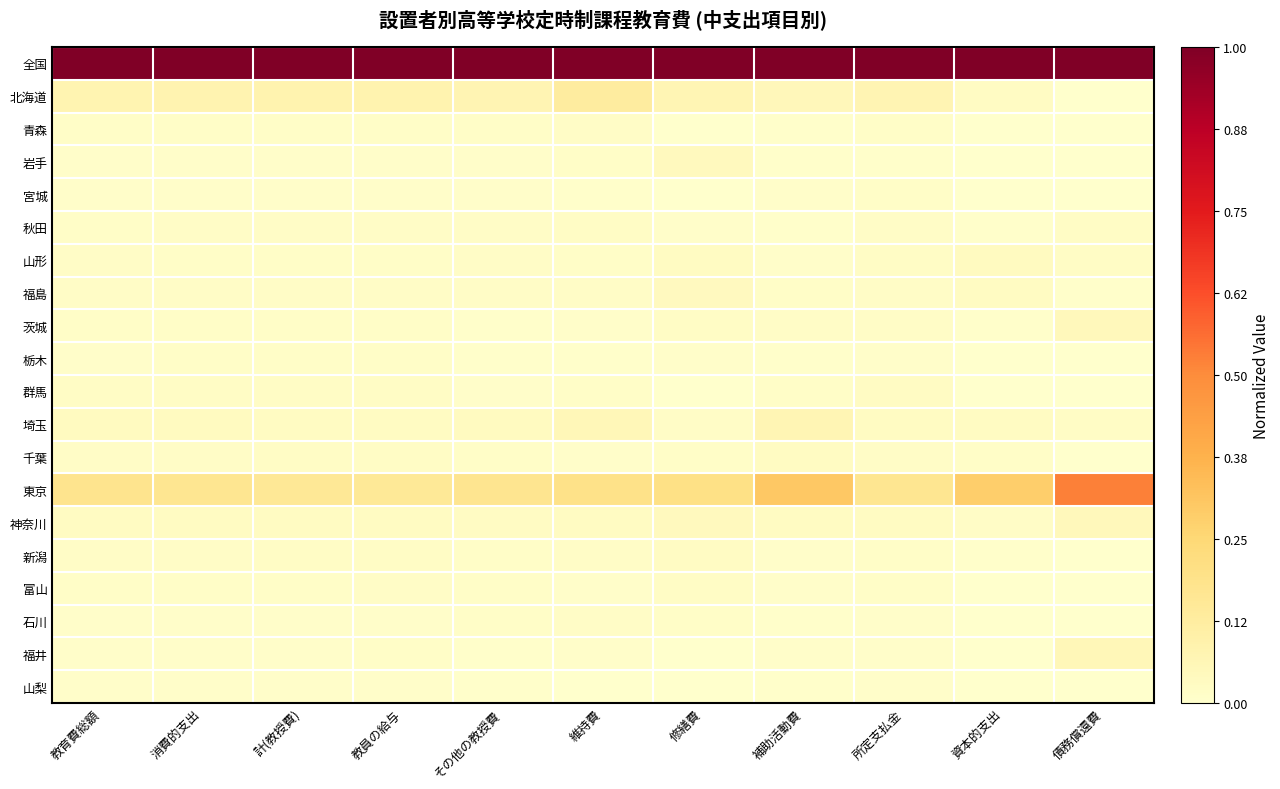

Reading left to right, transcribe all the data shown in this chart.

全国: 教育費総額=1.0	消費的支出=1.0	計(教授費)=1.0	教員の給与=1.0	その他の教授費=1.0	維持費=1.0	修繕費=1.0	補助活動費=1.0	所定支払金=1.0	資本的支出=1.0	債務償還費=1.0
北海道: 教育費総額=0.1	消費的支出=0.1	計(教授費)=0.1	教員の給与=0.1	その他の教授費=0.1	維持費=0.1	修繕費=0.1	補助活動費=0.1	所定支払金=0.1	資本的支出=0.0	債務償還費=0.0
青森: 教育費総額=0.0	消費的支出=0.0	計(教授費)=0.0	教員の給与=0.0	その他の教授費=0.0	維持費=0.0	修繕費=0.0	補助活動費=0.0	所定支払金=0.0	資本的支出=0.0	債務償還費=0.0
岩手: 教育費総額=0.0	消費的支出=0.0	計(教授費)=0.0	教員の給与=0.0	その他の教授費=0.0	維持費=0.0	修繕費=0.0	補助活動費=0.0	所定支払金=0.0	資本的支出=0.0	債務償還費=0.0
宮城: 教育費総額=0.0	消費的支出=0.0	計(教授費)=0.0	教員の給与=0.0	その他の教授費=0.0	維持費=0.0	修繕費=0.0	補助活動費=0.0	所定支払金=0.0	資本的支出=0.0	債務償還費=0.0
秋田: 教育費総額=0.0	消費的支出=0.0	計(教授費)=0.0	教員の給与=0.0	その他の教授費=0.0	維持費=0.0	修繕費=0.0	補助活動費=0.0	所定支払金=0.0	資本的支出=0.0	債務償還費=0.0
山形: 教育費総額=0.0	消費的支出=0.0	計(教授費)=0.0	教員の給与=0.0	その他の教授費=0.0	維持費=0.0	修繕費=0.0	補助活動費=0.0	所定支払金=0.0	資本的支出=0.0	債務償還費=0.0
福島: 教育費総額=0.0	消費的支出=0.0	計(教授費)=0.0	教員の給与=0.0	その他の教授費=0.0	維持費=0.0	修繕費=0.0	補助活動費=0.0	所定支払金=0.0	資本的支出=0.0	債務償還費=0.0
茨城: 教育費総額=0.0	消費的支出=0.0	計(教授費)=0.0	教員の給与=0.0	その他の教授費=0.0	維持費=0.0	修繕費=0.0	補助活動費=0.0	所定支払金=0.0	資本的支出=0.0	債務償還費=0.0
栃木: 教育費総額=0.0	消費的支出=0.0	計(教授費)=0.0	教員の給与=0.0	その他の教授費=0.0	維持費=0.0	修繕費=0.0	補助活動費=0.0	所定支払金=0.0	資本的支出=0.0	債務償還費=0.0
群馬: 教育費総額=0.0	消費的支出=0.0	計(教授費)=0.0	教員の給与=0.0	その他の教授費=0.0	維持費=0.0	修繕費=0.0	補助活動費=0.0	所定支払金=0.0	資本的支出=0.0	債務償還費=0.0
埼玉: 教育費総額=0.0	消費的支出=0.0	計(教授費)=0.0	教員の給与=0.0	その他の教授費=0.0	維持費=0.1	修繕費=0.0	補助活動費=0.1	所定支払金=0.0	資本的支出=0.0	債務償還費=0.0
千葉: 教育費総額=0.0	消費的支出=0.0	計(教授費)=0.0	教員の給与=0.0	その他の教授費=0.0	維持費=0.0	修繕費=0.0	補助活動費=0.0	所定支払金=0.0	資本的支出=0.0	債務償還費=0.0
東京: 教育費総額=0.2	消費的支出=0.2	計(教授費)=0.2	教員の給与=0.1	その他の教授費=0.2	維持費=0.2	修繕費=0.2	補助活動費=0.3	所定支払金=0.2	資本的支出=0.3	債務償還費=0.5
神奈川: 教育費総額=0.0	消費的支出=0.0	計(教授費)=0.0	教員の給与=0.0	その他の教授費=0.0	維持費=0.0	修繕費=0.0	補助活動費=0.0	所定支払金=0.0	資本的支出=0.0	債務償還費=0.0
新潟: 教育費総額=0.0	消費的支出=0.0	計(教授費)=0.0	教員の給与=0.0	その他の教授費=0.0	維持費=0.0	修繕費=0.0	補助活動費=0.0	所定支払金=0.0	資本的支出=0.0	債務償還費=0.0
富山: 教育費総額=0.0	消費的支出=0.0	計(教授費)=0.0	教員の給与=0.0	その他の教授費=0.0	維持費=0.0	修繕費=0.0	補助活動費=0.0	所定支払金=0.0	資本的支出=0.0	債務償還費=0.0
石川: 教育費総額=0.0	消費的支出=0.0	計(教授費)=0.0	教員の給与=0.0	その他の教授費=0.0	維持費=0.0	修繕費=0.0	補助活動費=0.0	所定支払金=0.0	資本的支出=0.0	債務償還費=0.0
福井: 教育費総額=0.0	消費的支出=0.0	計(教授費)=0.0	教員の給与=0.0	その他の教授費=0.0	維持費=0.0	修繕費=0.0	補助活動費=0.0	所定支払金=0.0	資本的支出=0.0	債務償還費=0.1
山梨: 教育費総額=0.0	消費的支出=0.0	計(教授費)=0.0	教員の給与=0.0	その他の教授費=0.0	維持費=0.0	修繕費=0.0	補助活動費=0.0	所定支払金=0.0	資本的支出=0.0	債務償還費=0.0